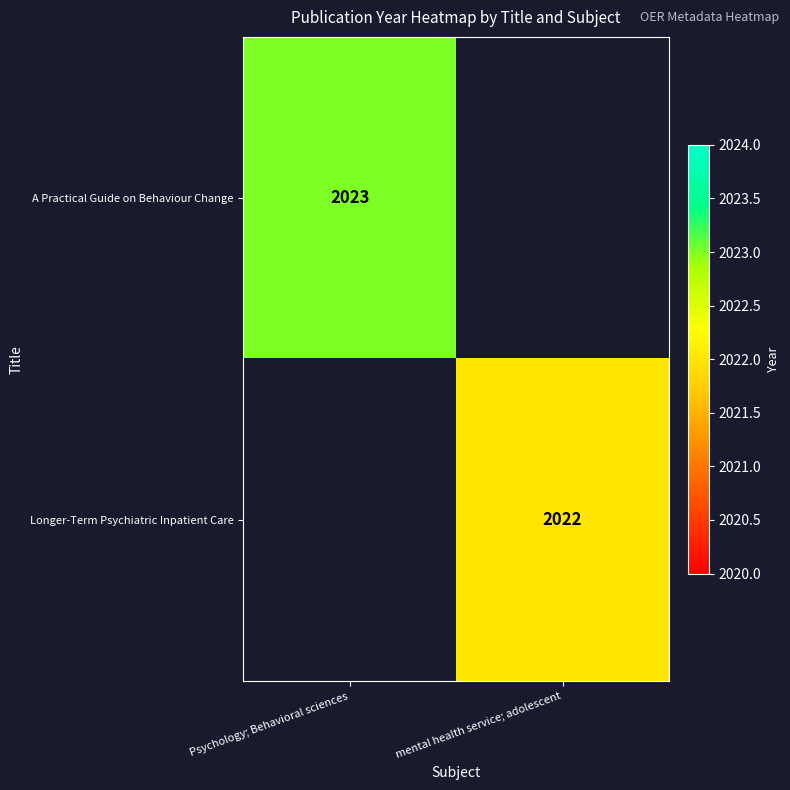

The value of Longer-Term Psychiatric Inpatient Care at mental health service; adolescent is 2022. True or false?

True